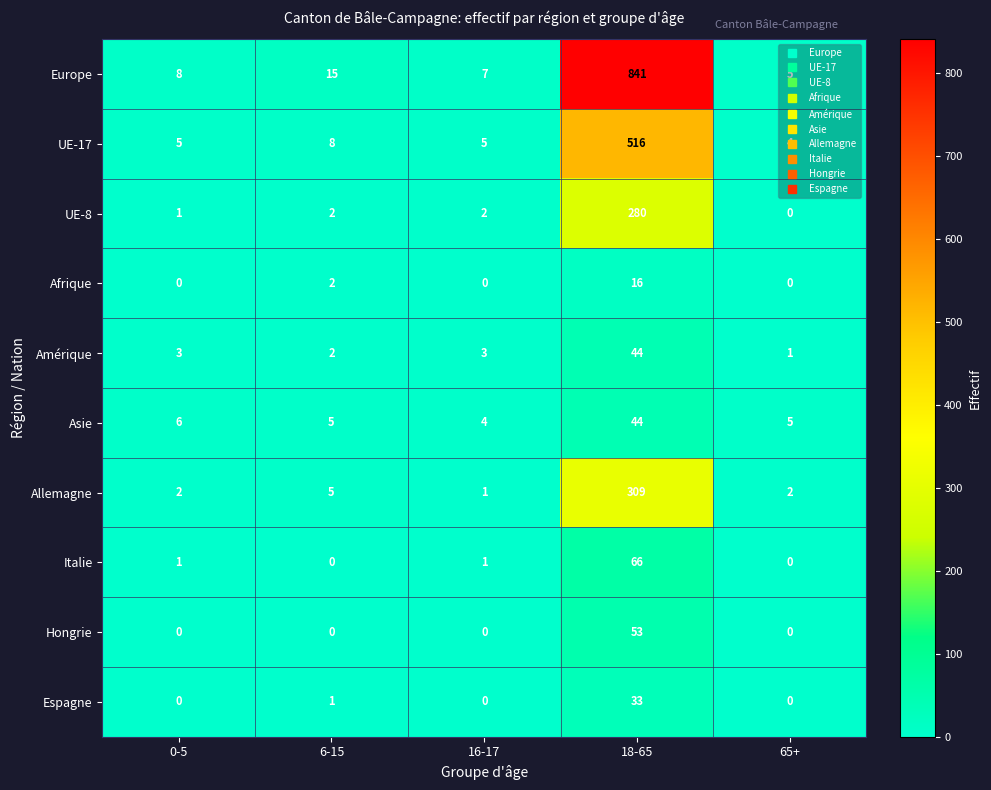

What is the sum of the Asie values at 18-65 and 6-15?

49